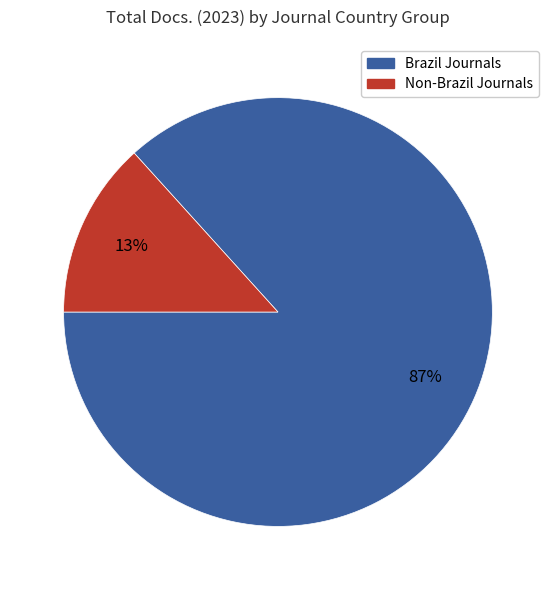

Count the number of slices in the pie.

2